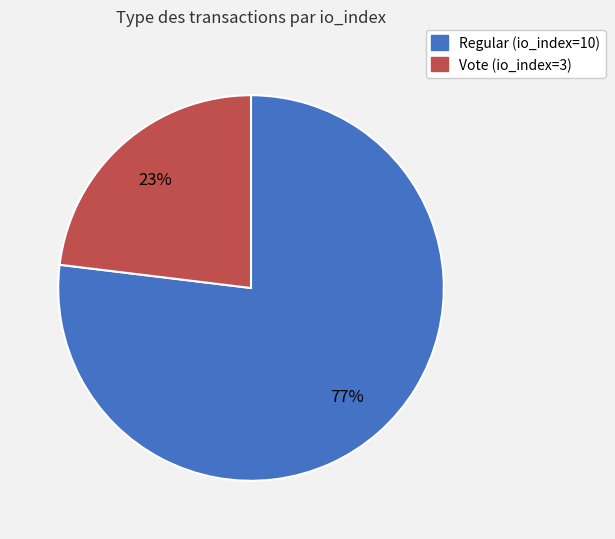

Is it true that Vote (io_index=3) is 29% of the pie?

False